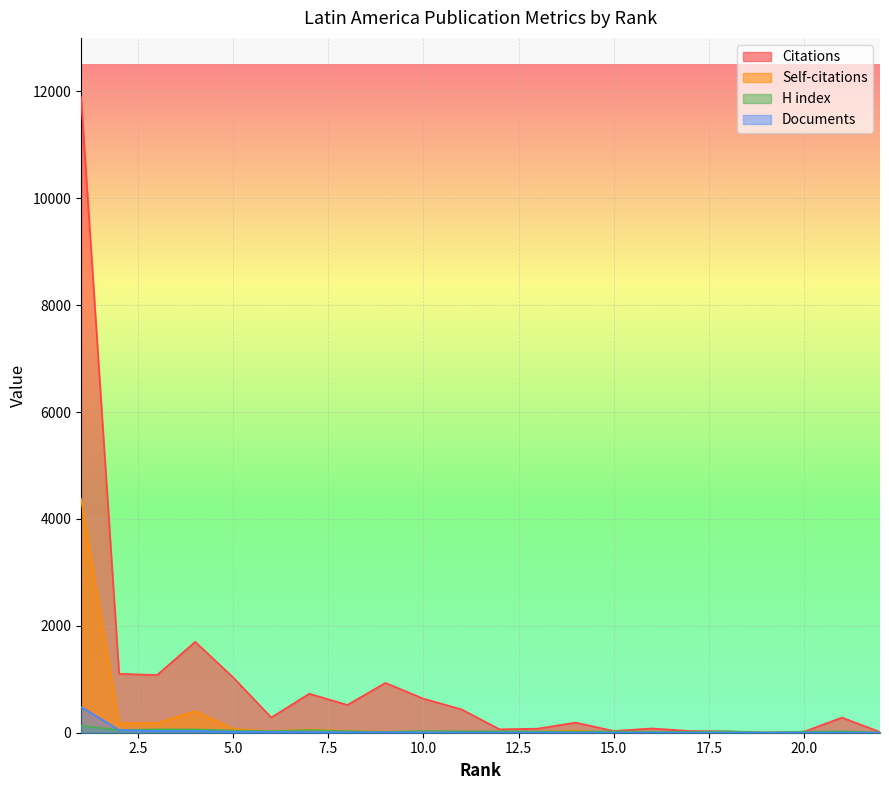

What is the difference between the highest and lowest values at 4?

1668